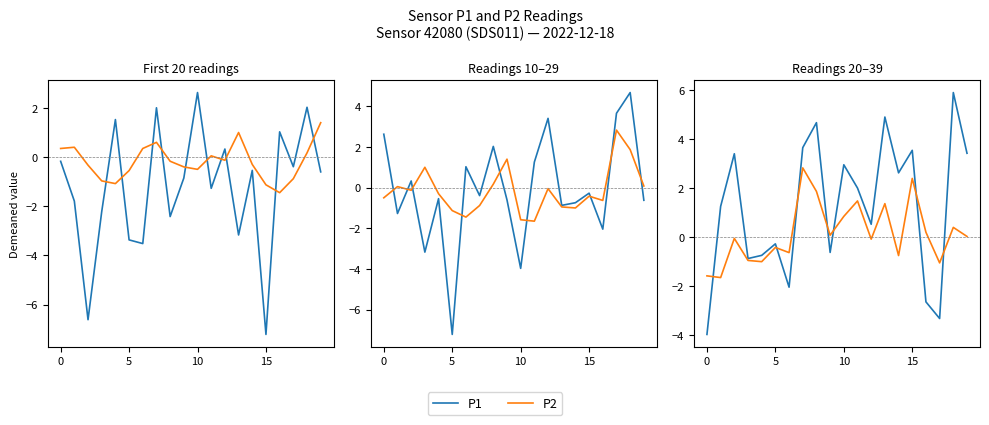

How many interior local peaks does the P1 series have?

7